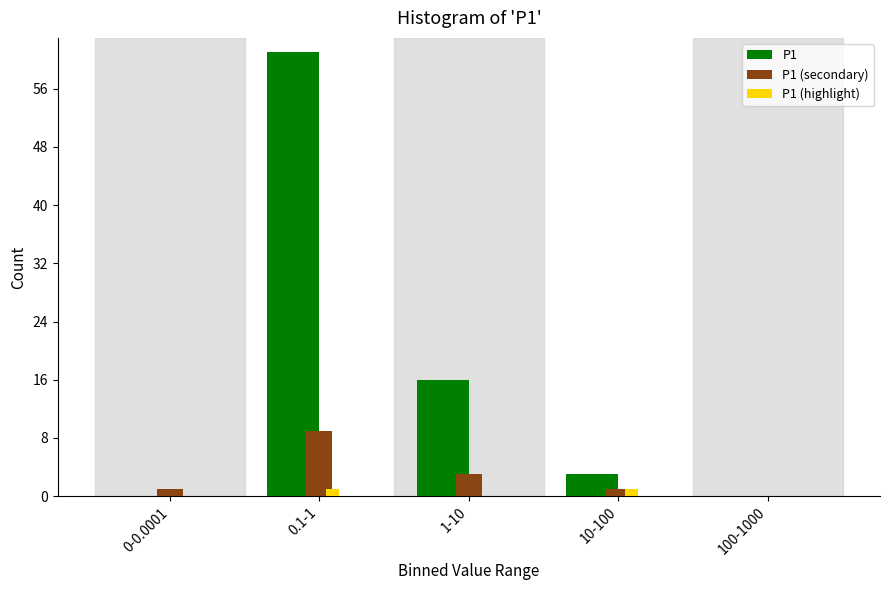

Is the value of P1 at 1-10 greater than the value of P1 (secondary) at 0.1-1?

Yes